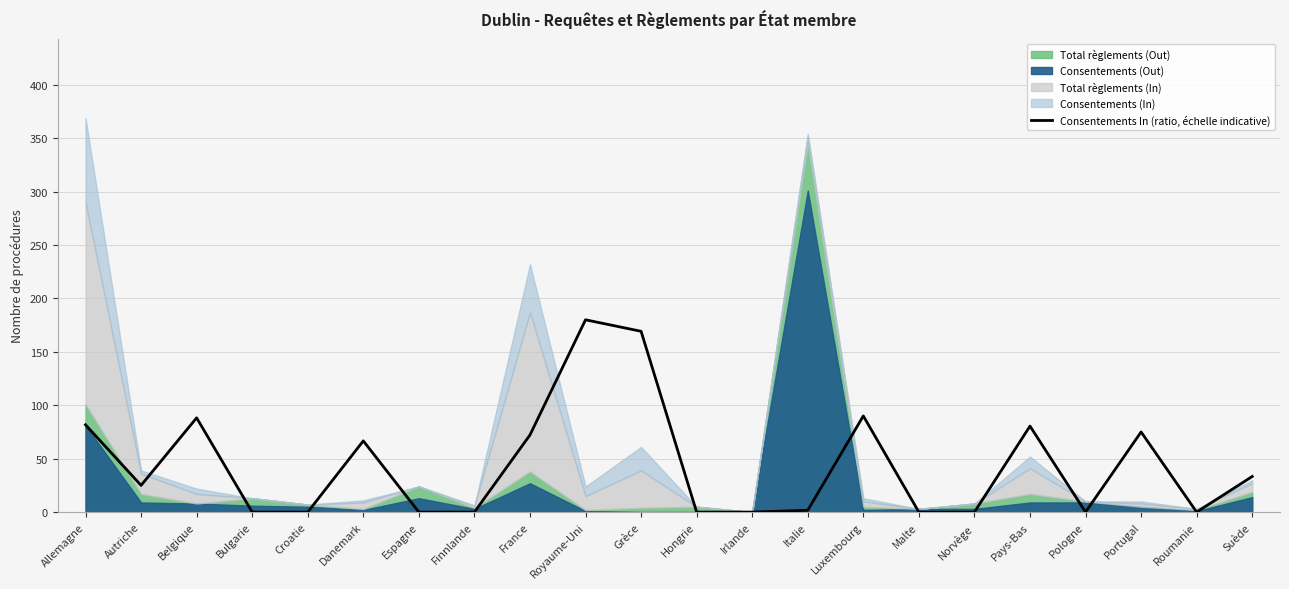

How many values are above zero?

12